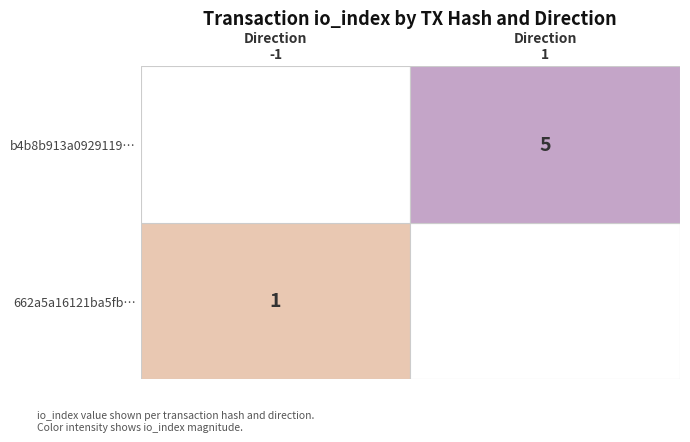

Rank the series by their maximum value, from highest to lowest.

b4b8b913a0929119590d04f12331c5585793d6b, 662a5a16121ba5fb667d1fd494eee84c155093d